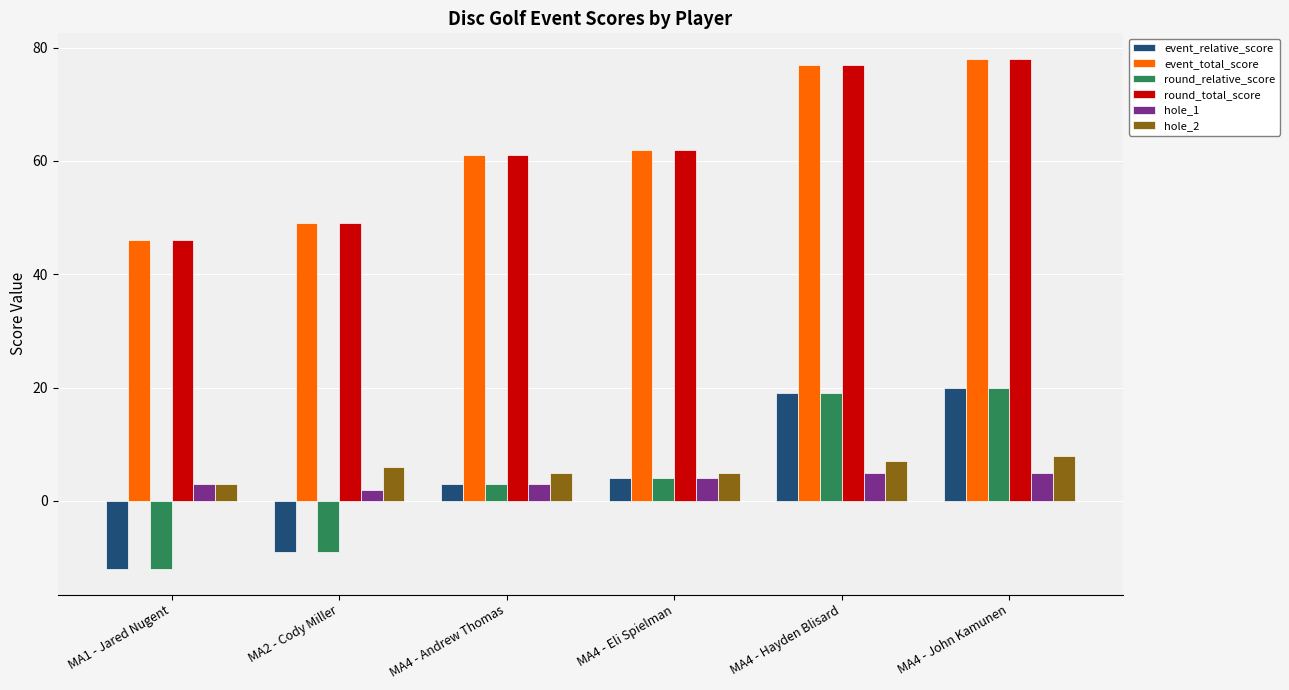

How many data points in event_total_score are less than 62?

3